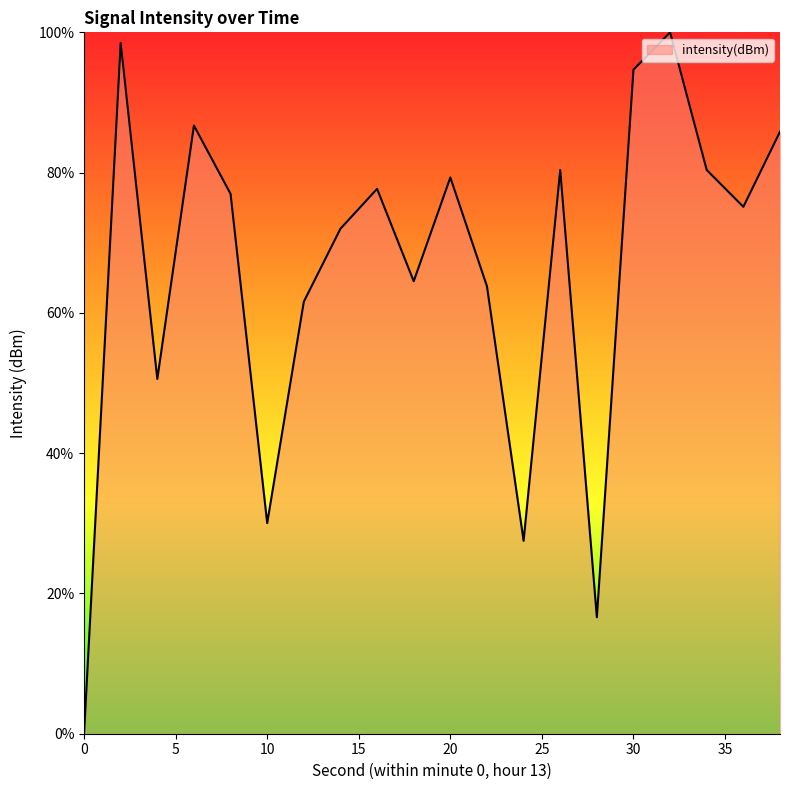

How many values are below 76?

10